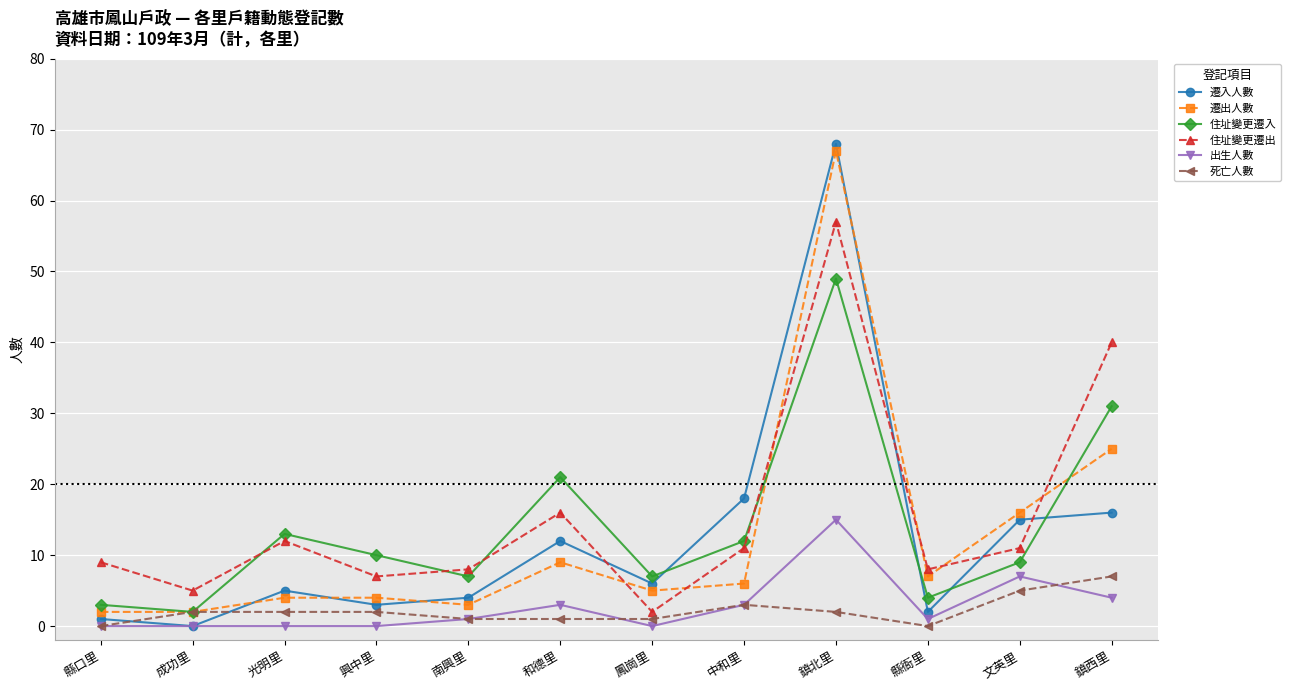

What position from the right is 興中里?

9